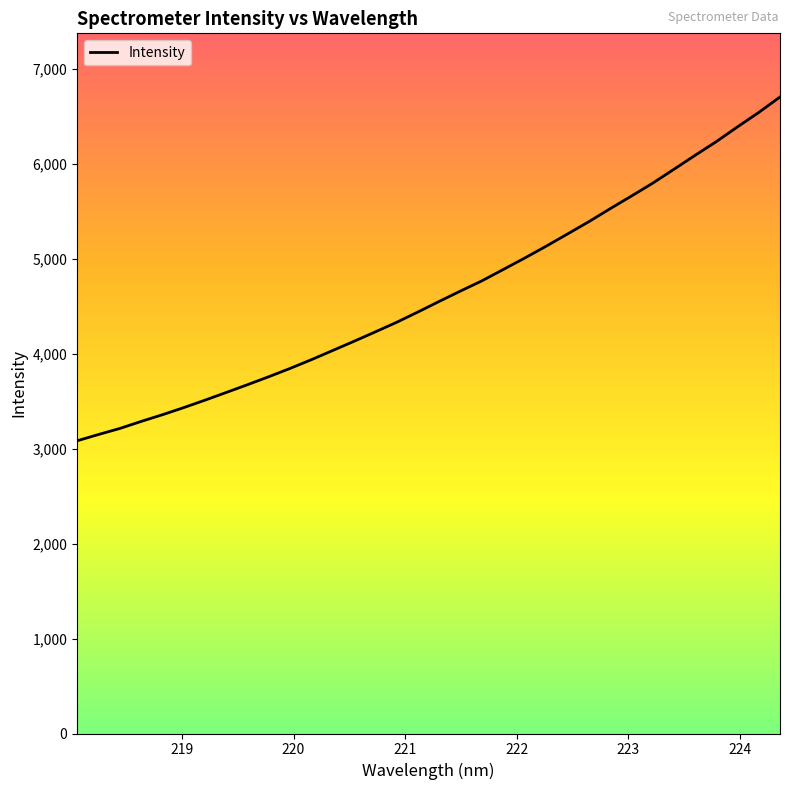

What is the greatest value displayed?

6705.5